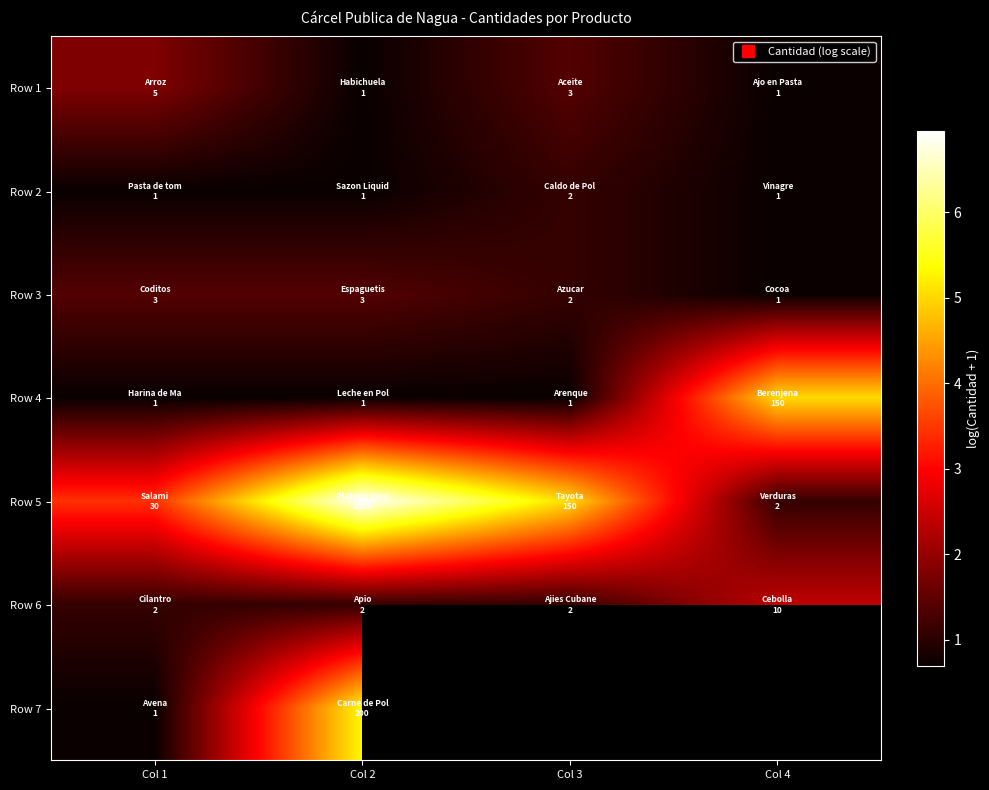

At which label does Row 1 first exceed 1?

Col 1